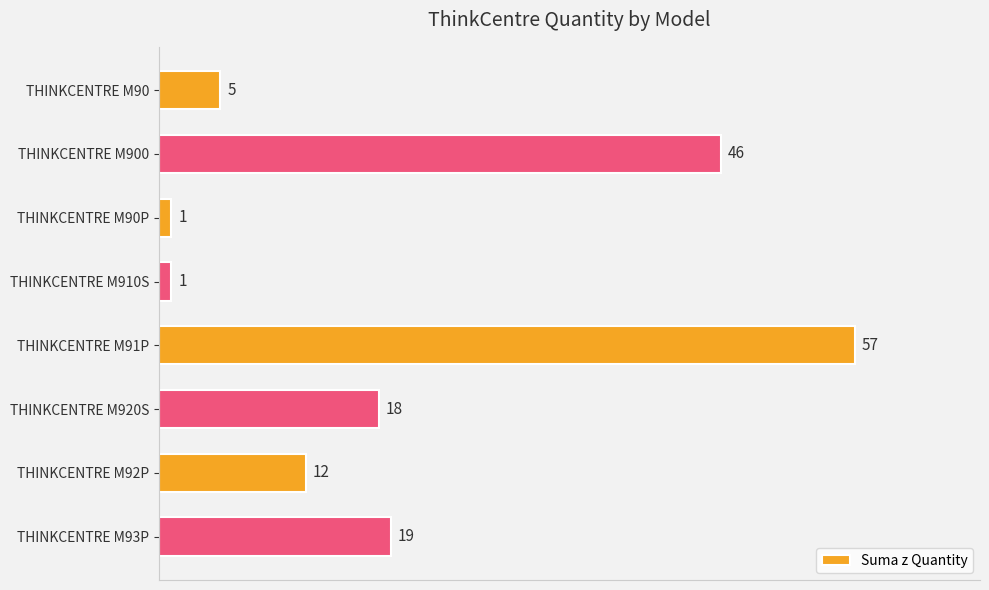

Which label corresponds to the largest value in the chart?

THINKCENTRE M91P